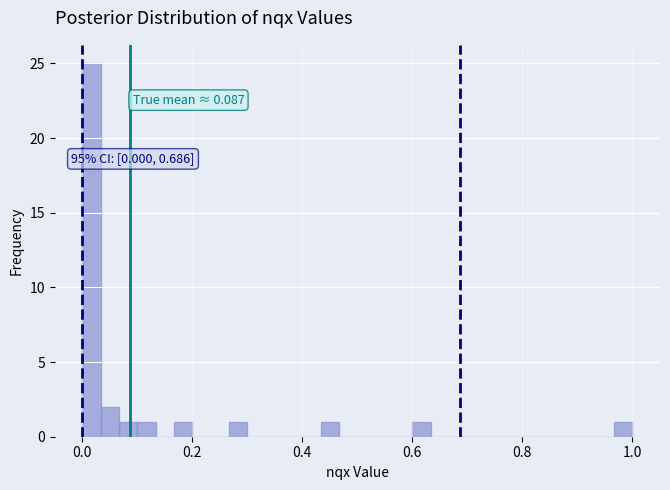

Read against the x-axis, roughly where is the centre of the tallest bar?

0.02